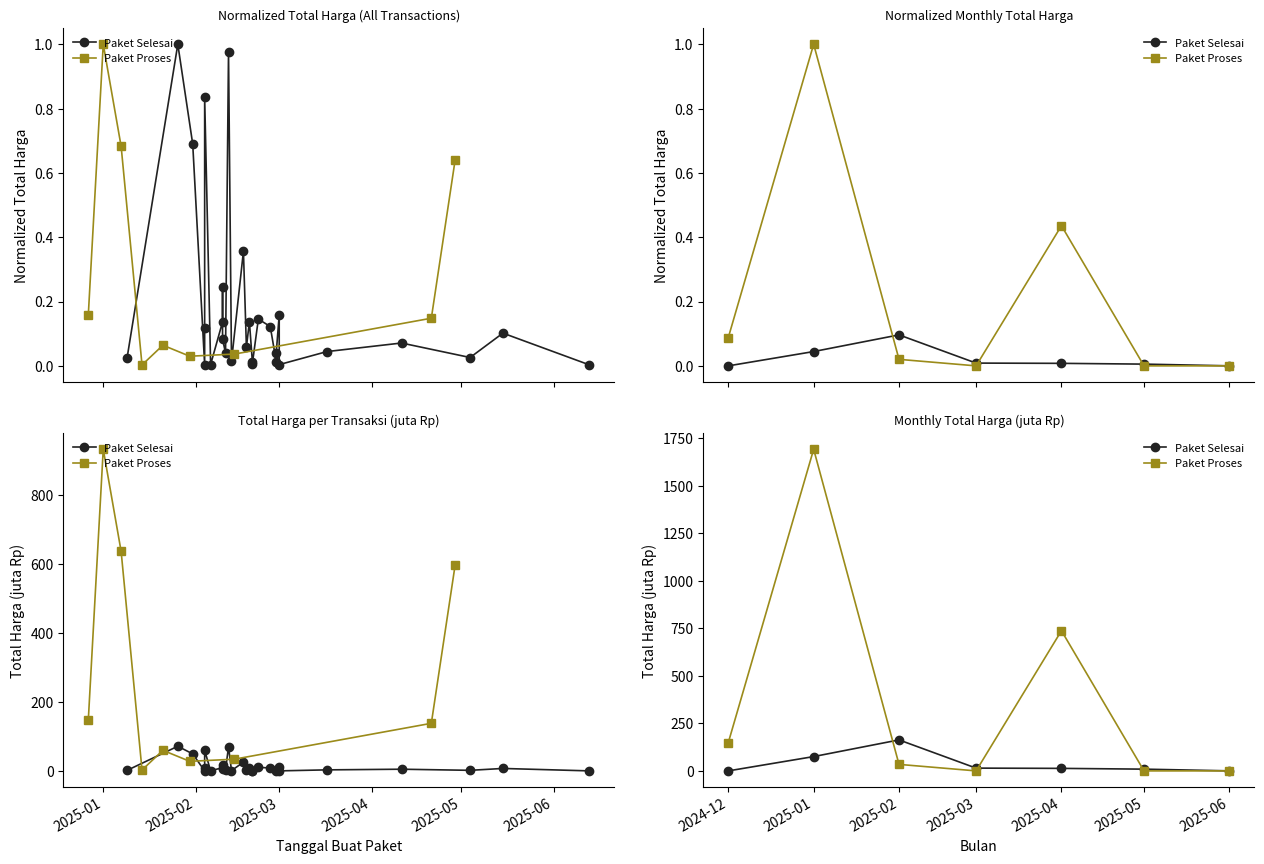

What is the difference between the maximum and minimum values in the Paket Selesai series?

163.0